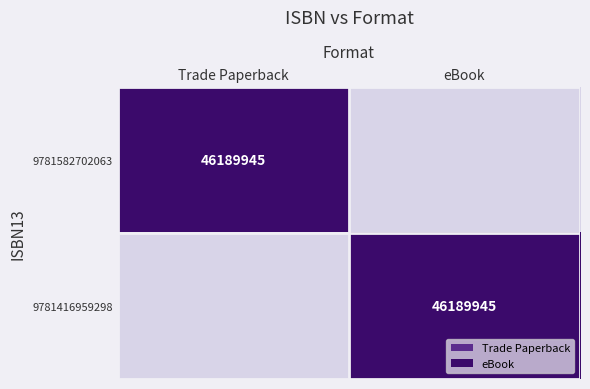

The value of 9781416959298 at eBook is 46189945. True or false?

True